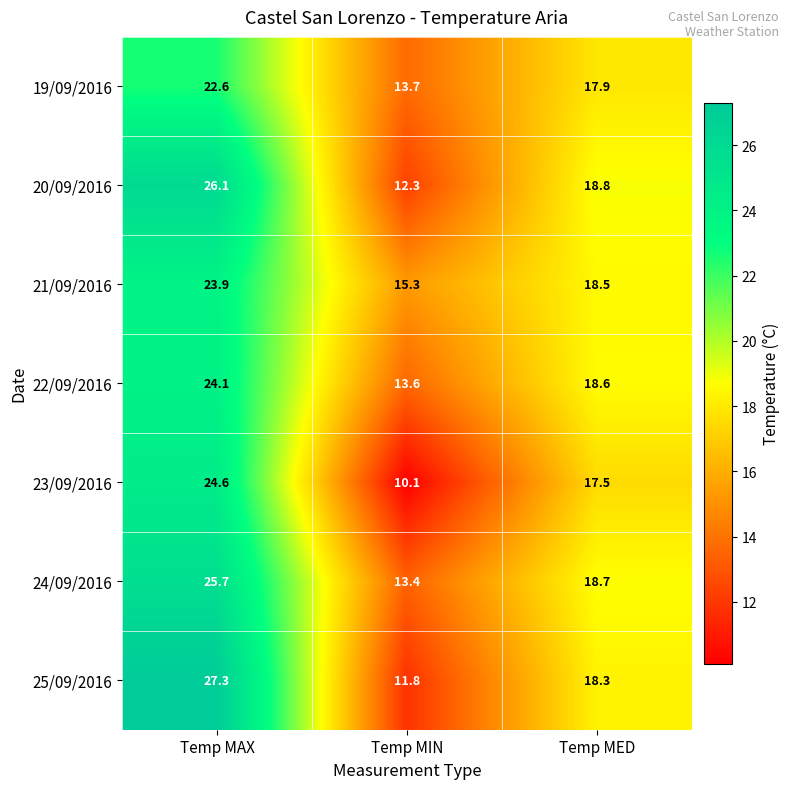

Which category has the lowest value in the 23/09/2016 series?

Temp MIN